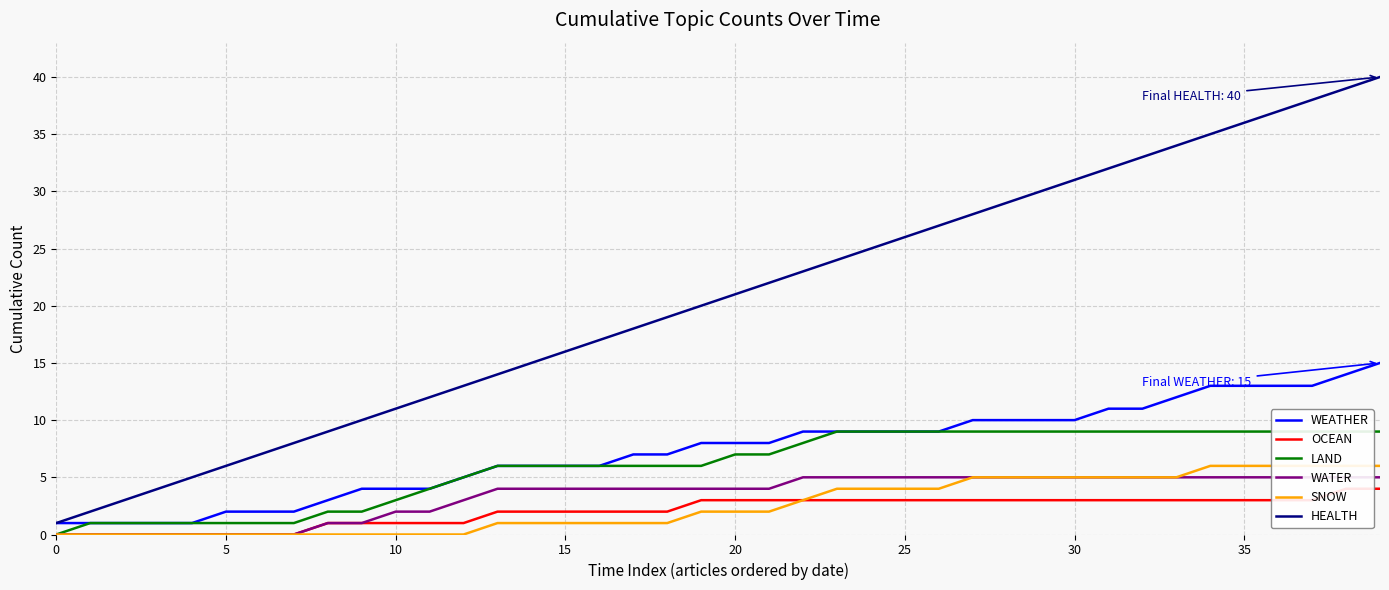

What is the total value across all series at 27?

60